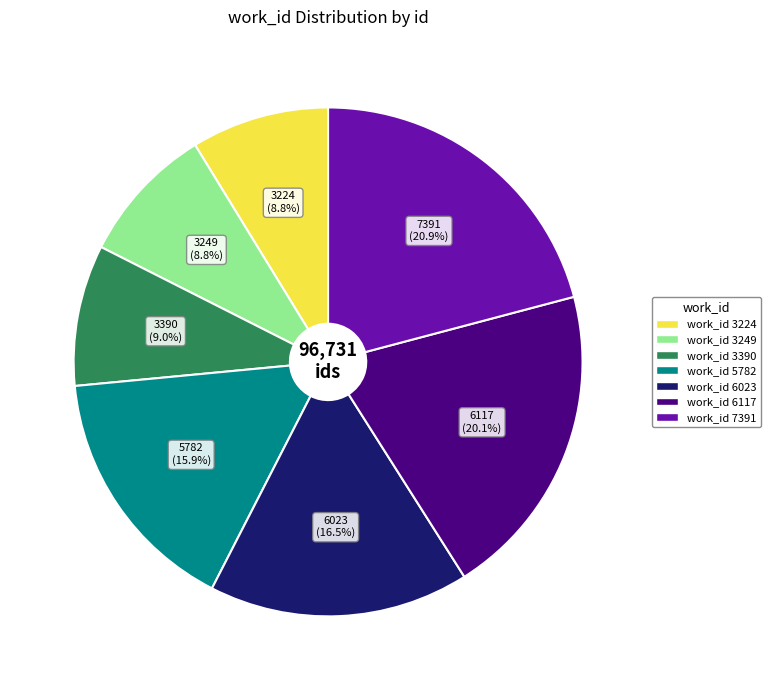

Is there any slice that represents more than half of the pie?

No